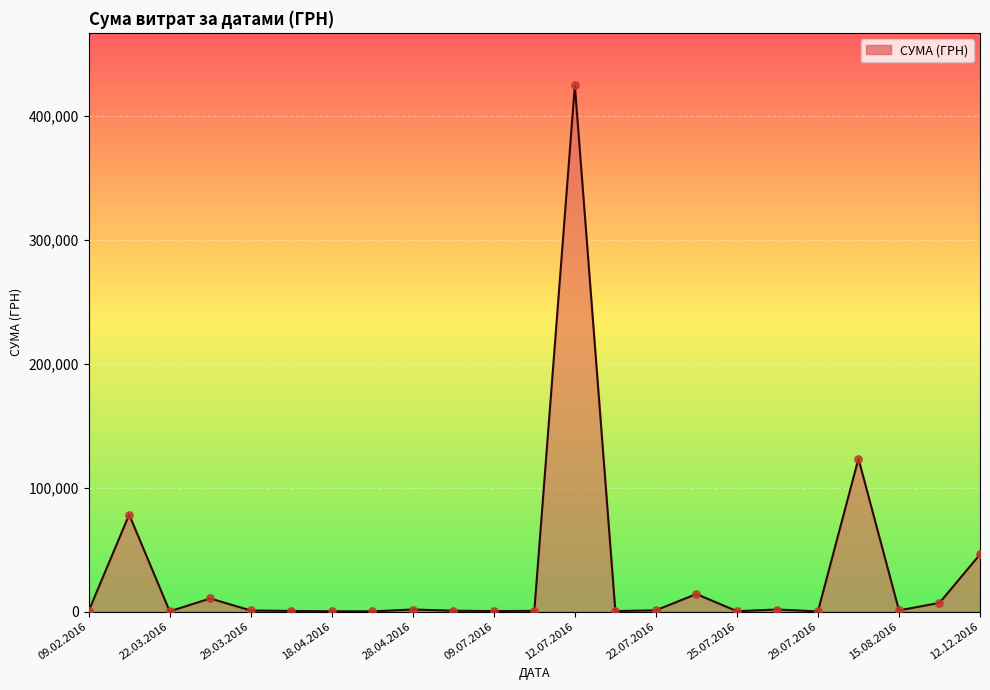

What is the difference between the maximum and minimum values?

424627.8